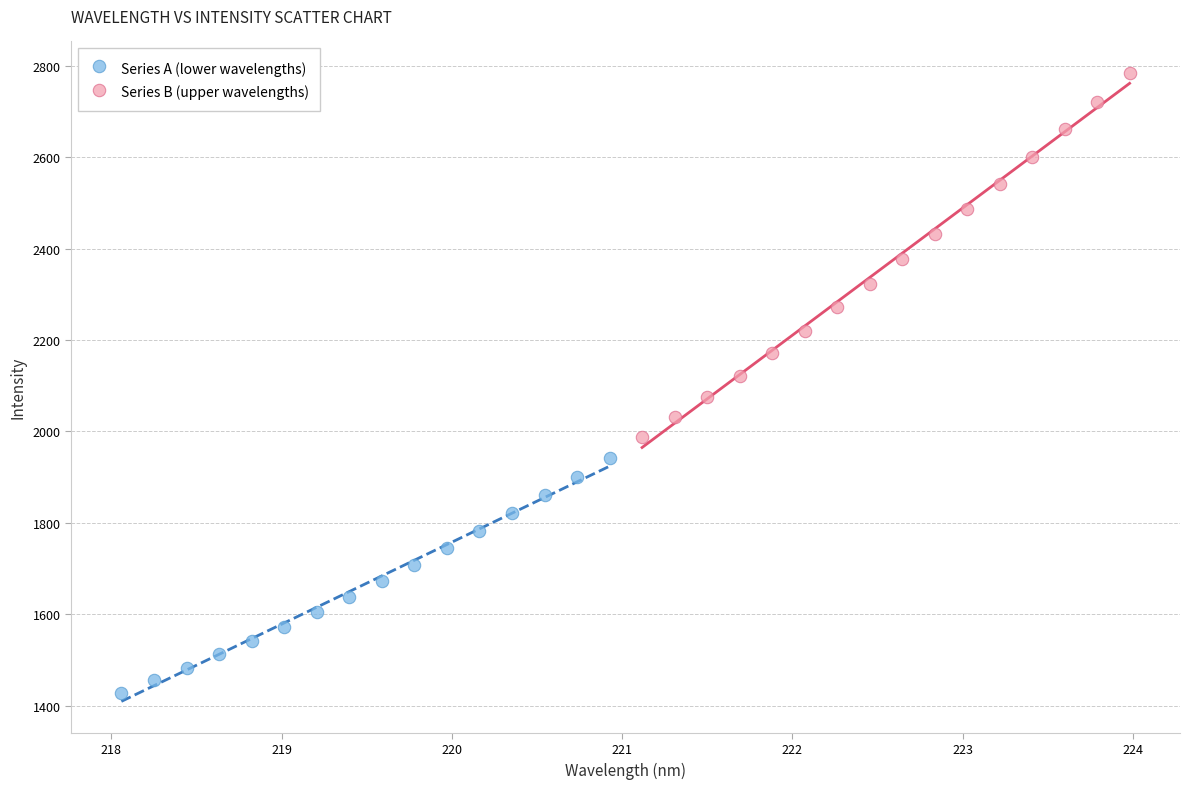

Which series reaches the maximum Y coordinate?

Series B (upper wavelengths)